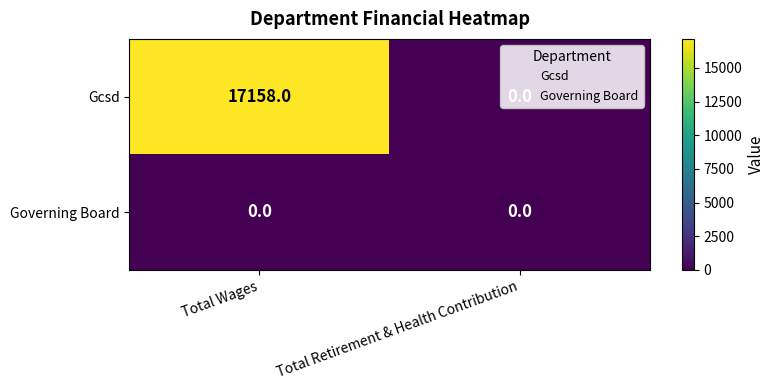

True or false: Gcsd has a value of 6353 at Total Retirement & Health Contribution.

False